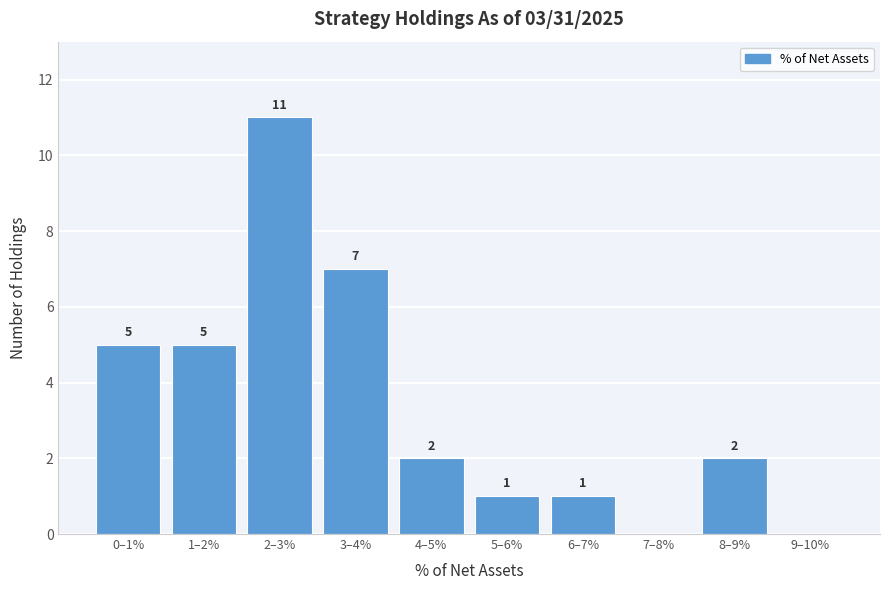

Reading left to right, transcribe all the data shown in this chart.

0–1%=5	1–2%=5	2–3%=11	3–4%=7	4–5%=2	5–6%=1	6–7%=1	7–8%=0	8–9%=2	9–10%=0